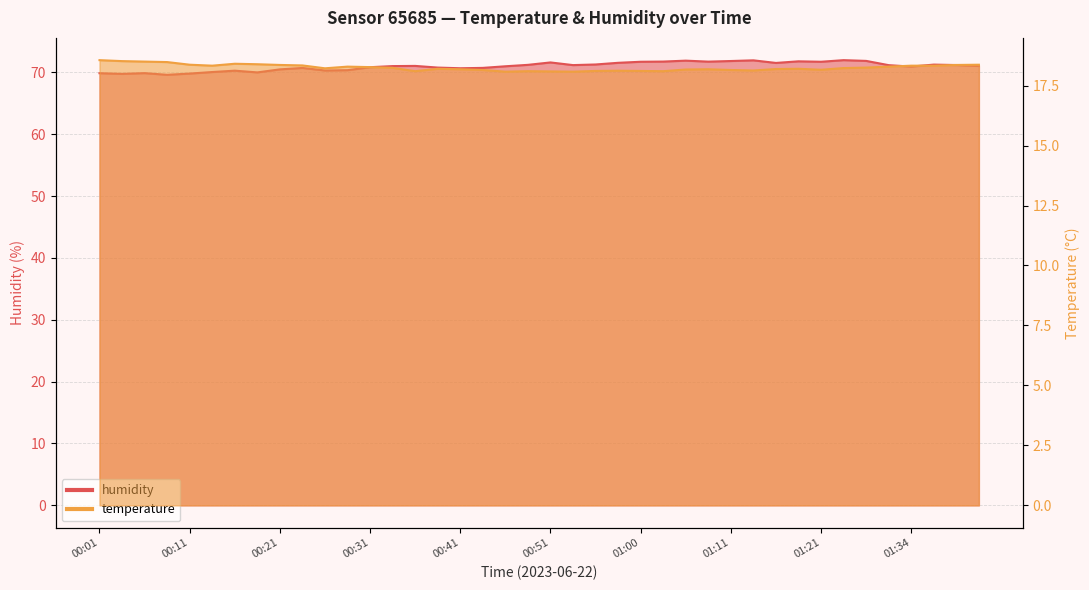

Rank the series by their maximum value, from highest to lowest.

humidity, temperature